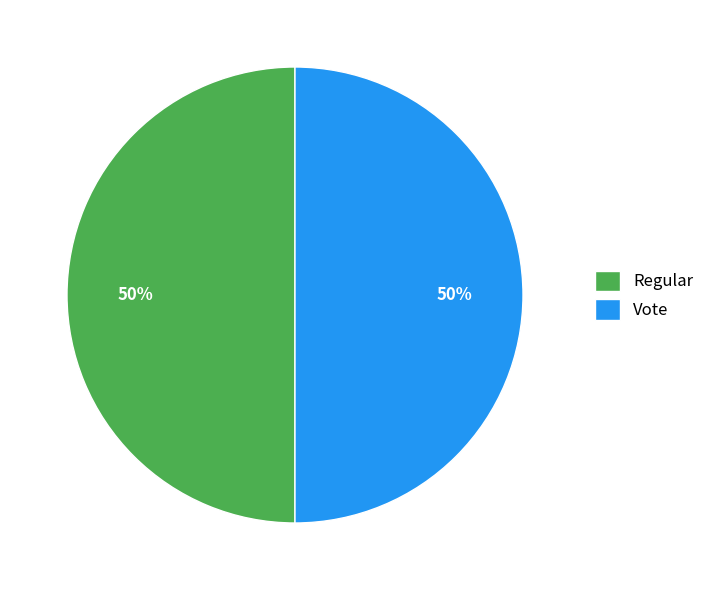

How many slices are in this pie chart?

2